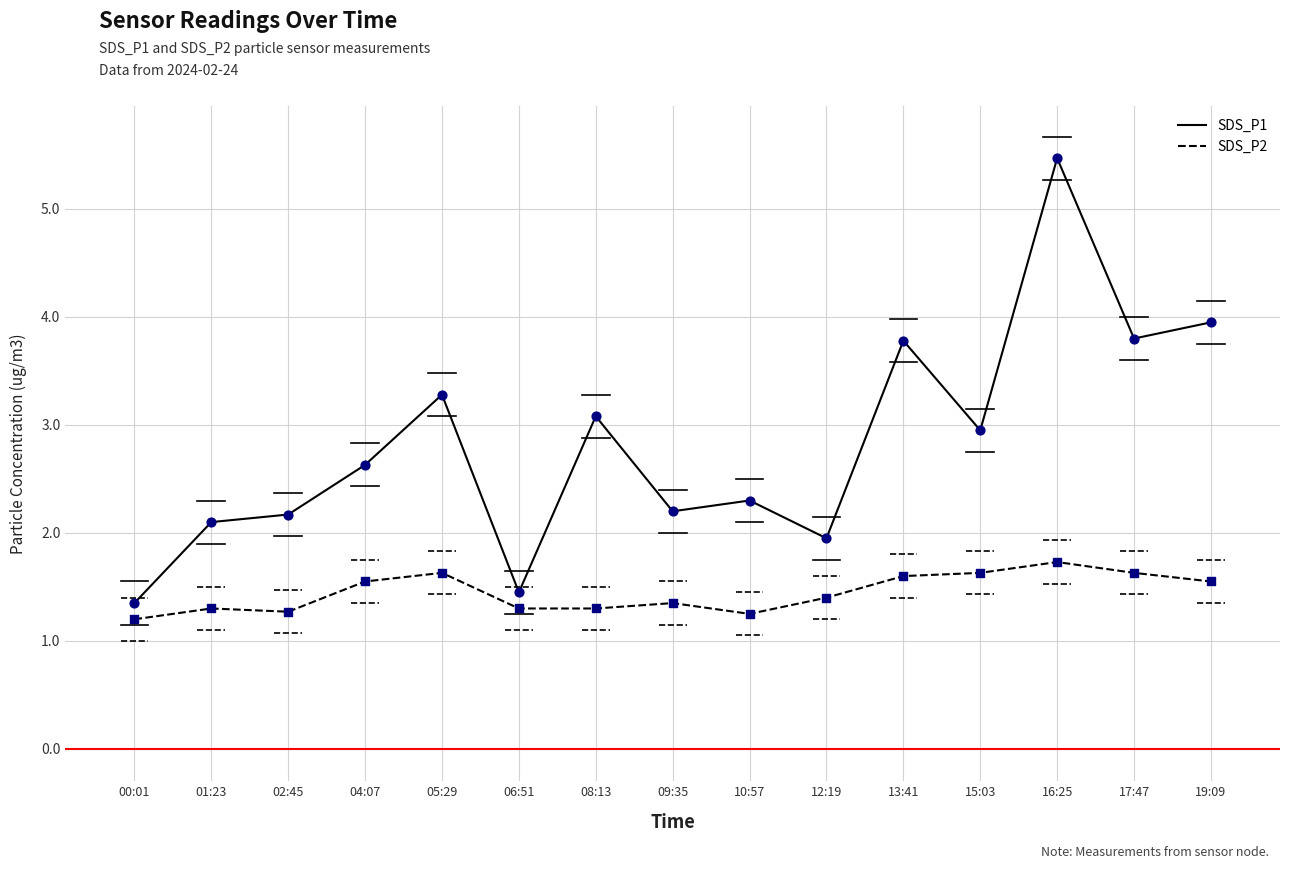

At which category is the sum across all series the highest?

16:25